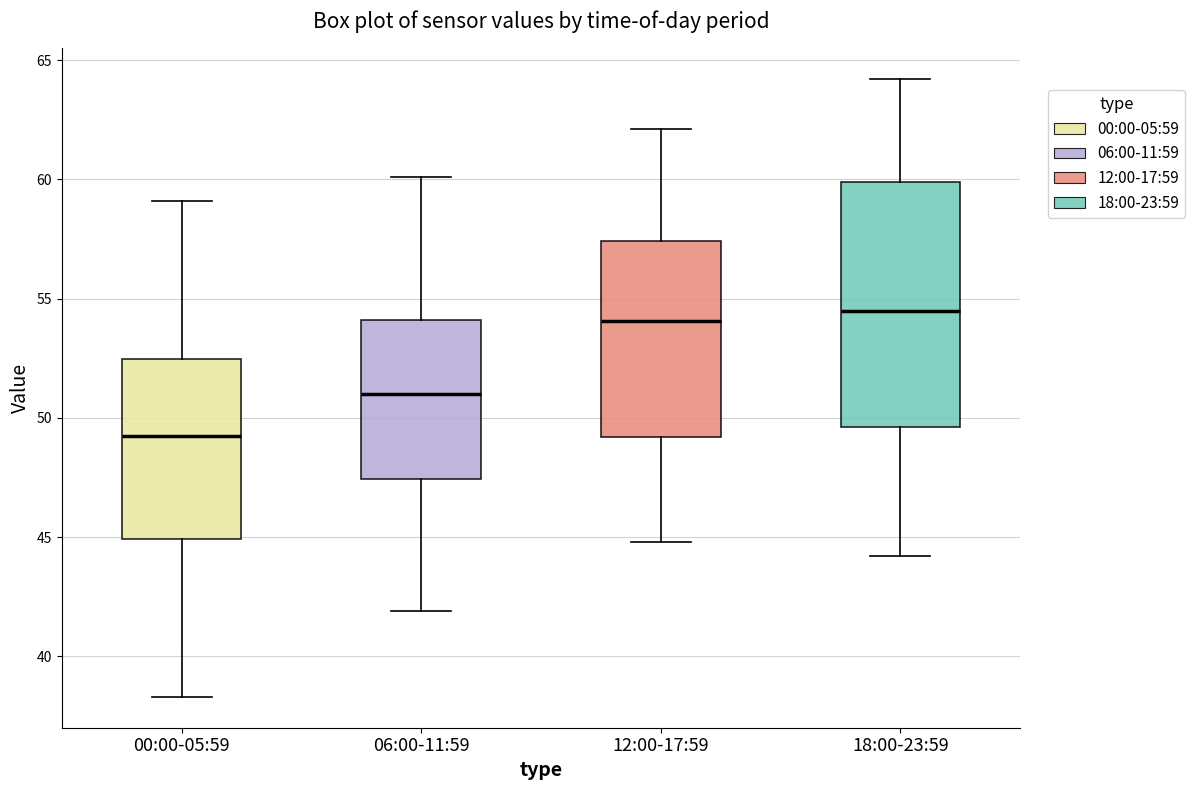

Comparing the boxes themselves (not the whiskers), which one is the tallest?

18:00-23:59